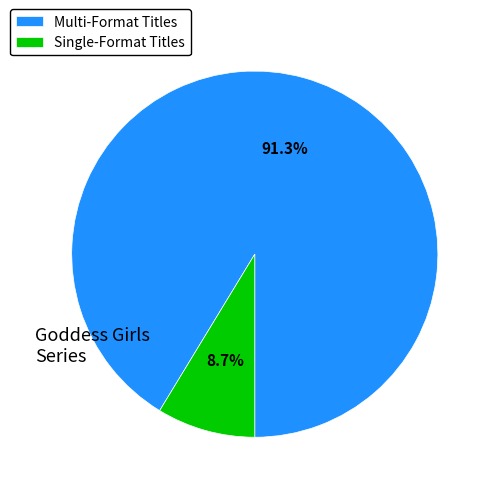

Count the number of slices in the pie.

2